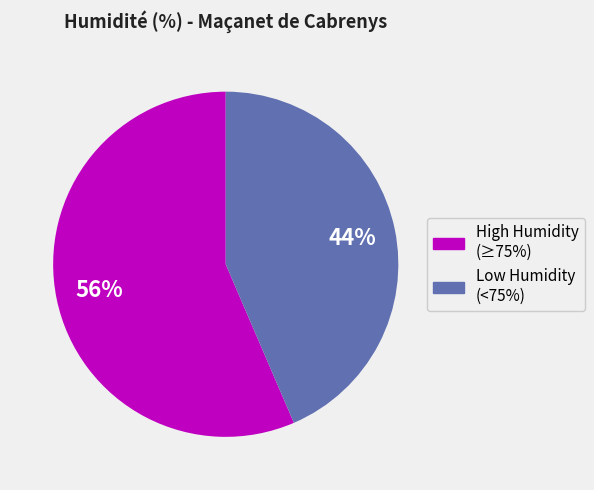

To the nearest percent, what is the average slice percentage?

50%